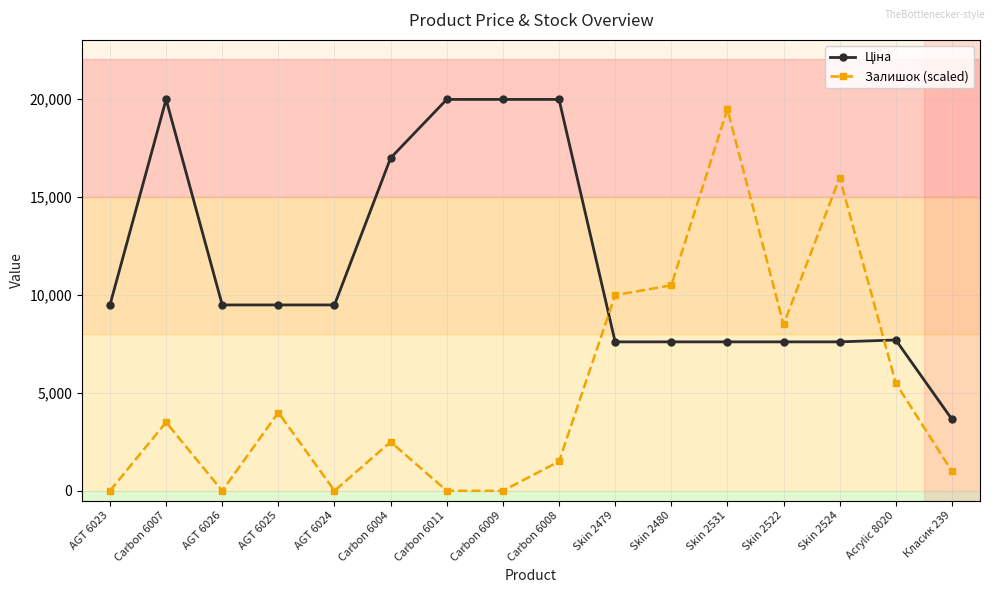

At which category is the sum across all series the highest?

Skin 2531